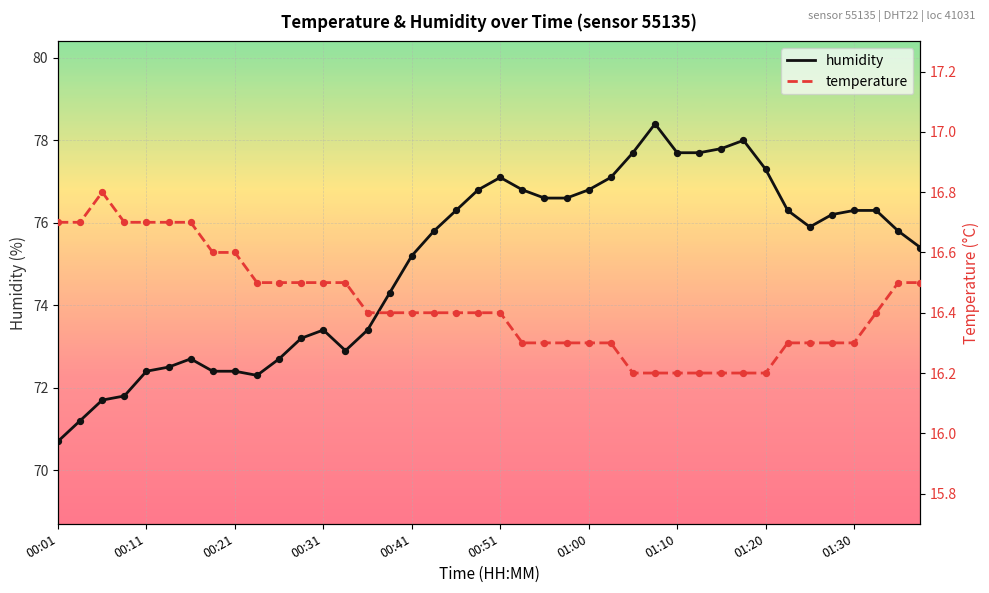

What are all the series names shown in the legend?

humidity, temperature